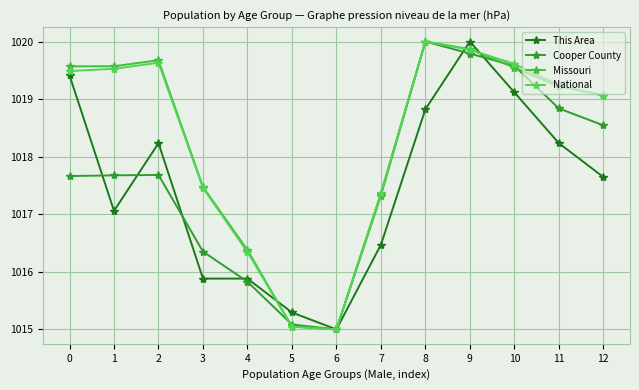

What is the sum of all National values?

13237.6